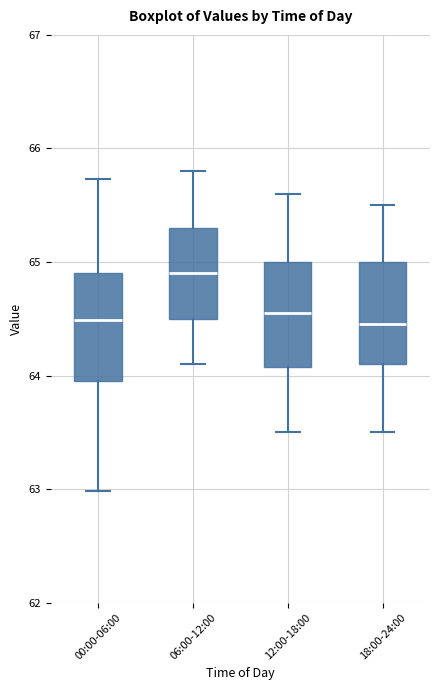

Reading left to right, transcribe this box plot: for each box, give where its median line is, the range the box spans, and where its two whiskers end, as read against the y-axis. The values are not printed on the chart, so give them approximately, as read against the axis.

00:00-06:00: median 64.5, box 64.0 to 64.9, whiskers 63.0 to 65.7
06:00-12:00: median 64.9, box 64.5 to 65.3, whiskers 64.1 to 65.8
12:00-18:00: median 64.6, box 64.1 to 65.0, whiskers 63.5 to 65.6
18:00-24:00: median 64.5, box 64.1 to 65.0, whiskers 63.5 to 65.5